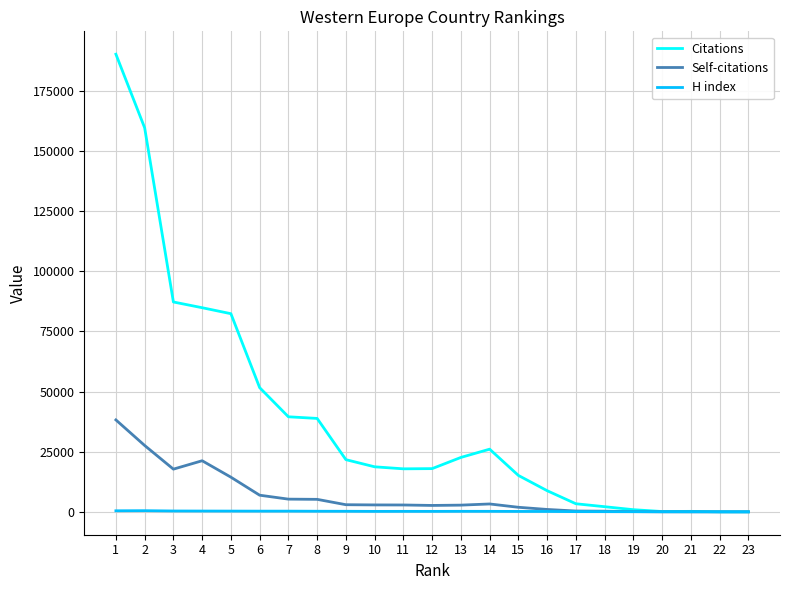

The value of Citations at 7 is 39510. True or false?

True